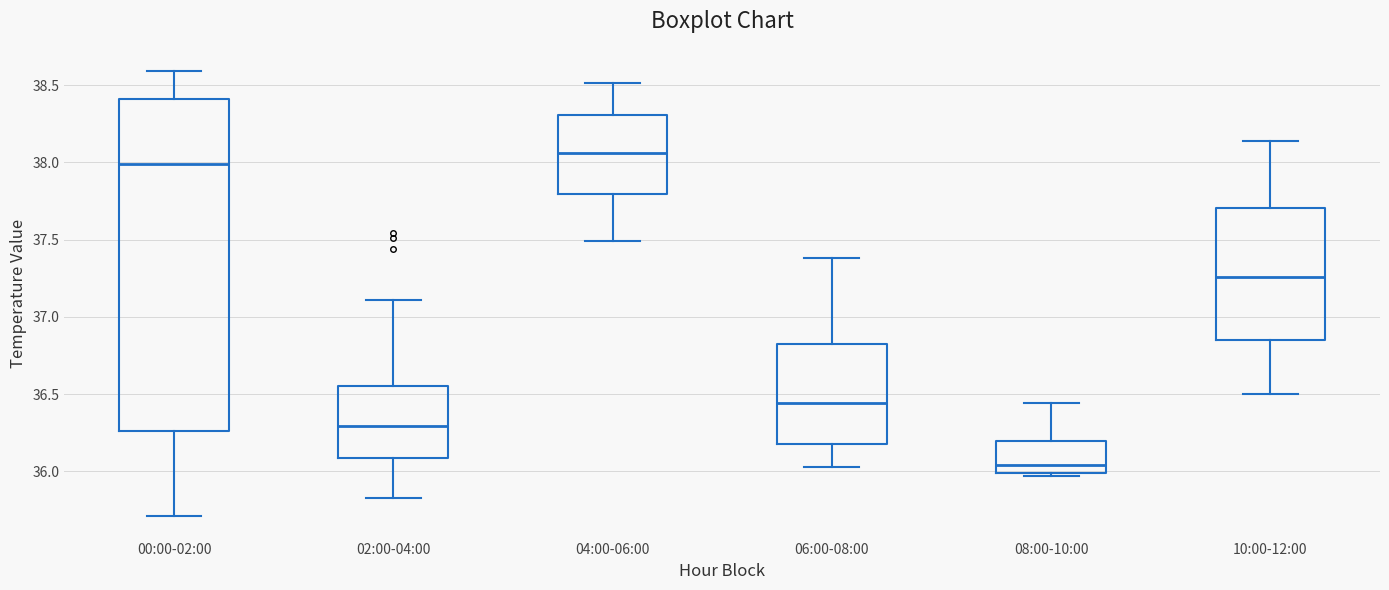

Which box's median line is the lowest?

08:00-10:00